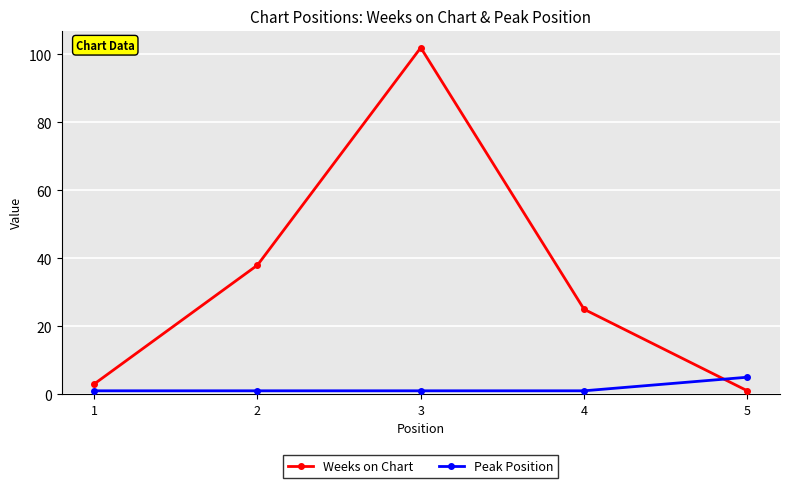

True or false: Peak Position has a value of 1 at 2.

True